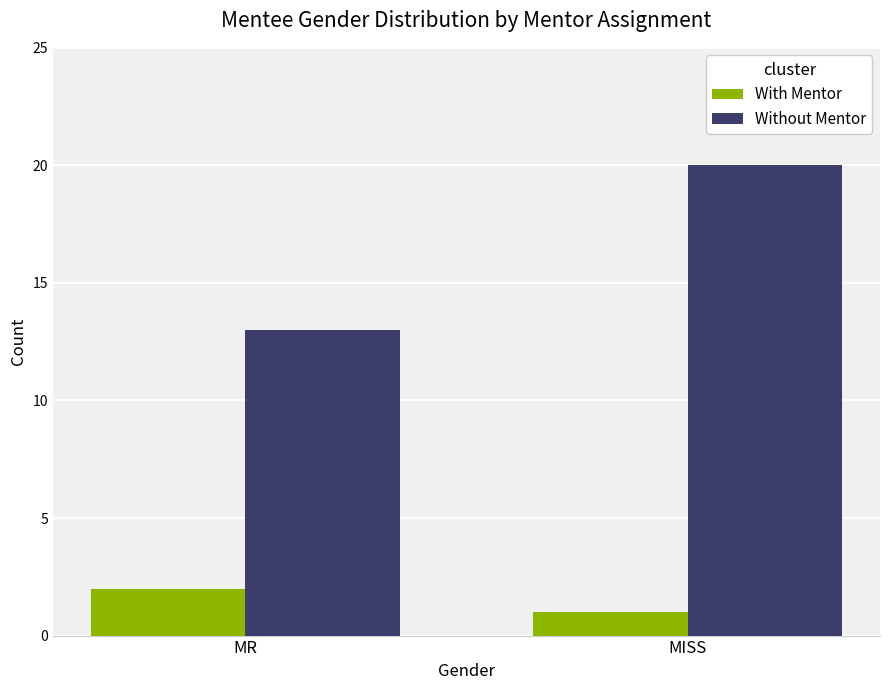

What is the minimum value shown in the chart?

1